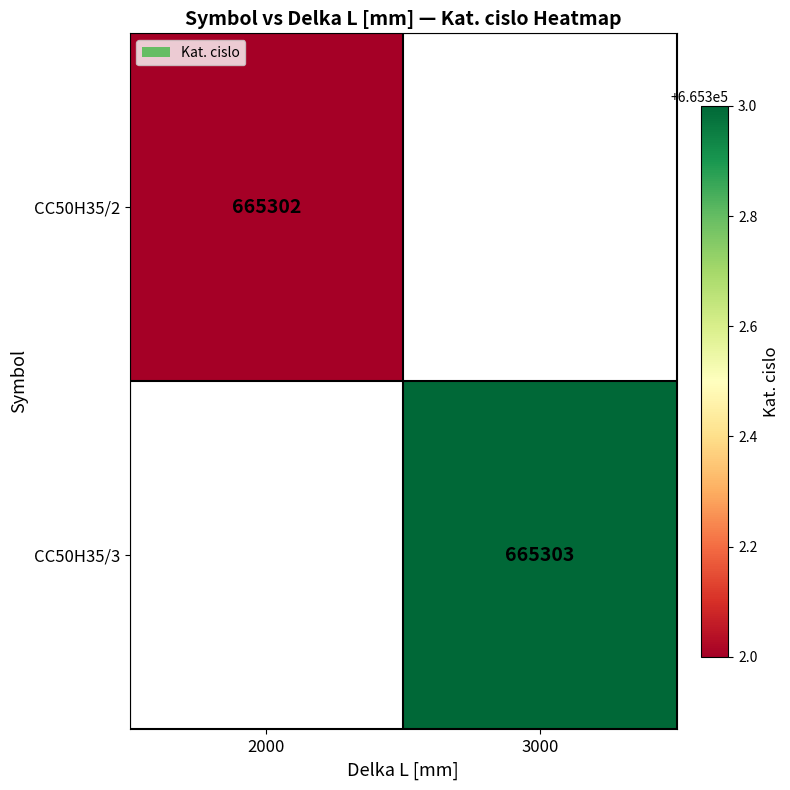

What is the minimum value shown in the chart?

665302.0